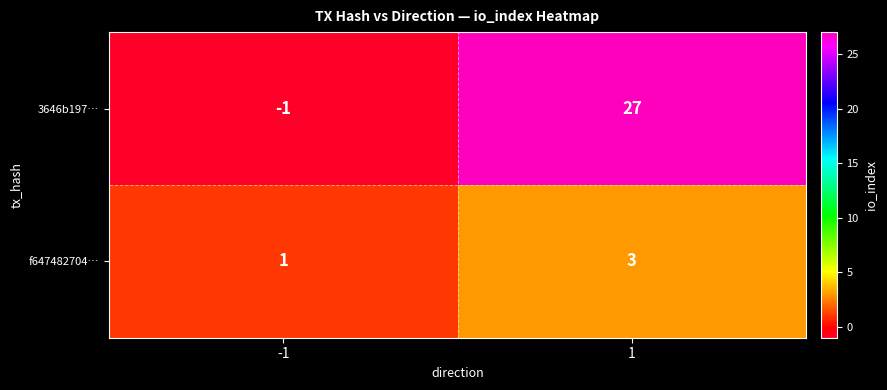

What is the difference between the highest and lowest values at -1?

2